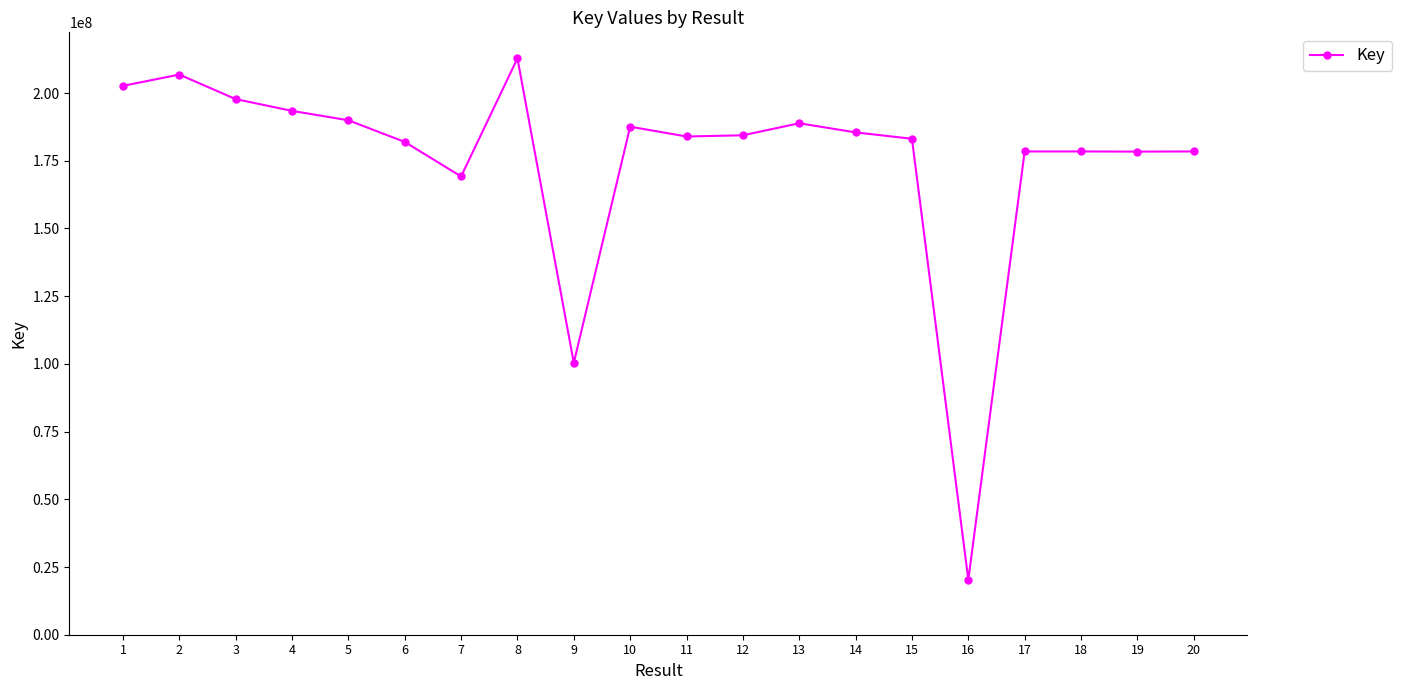

What is the difference between the maximum and minimum values?

192482147